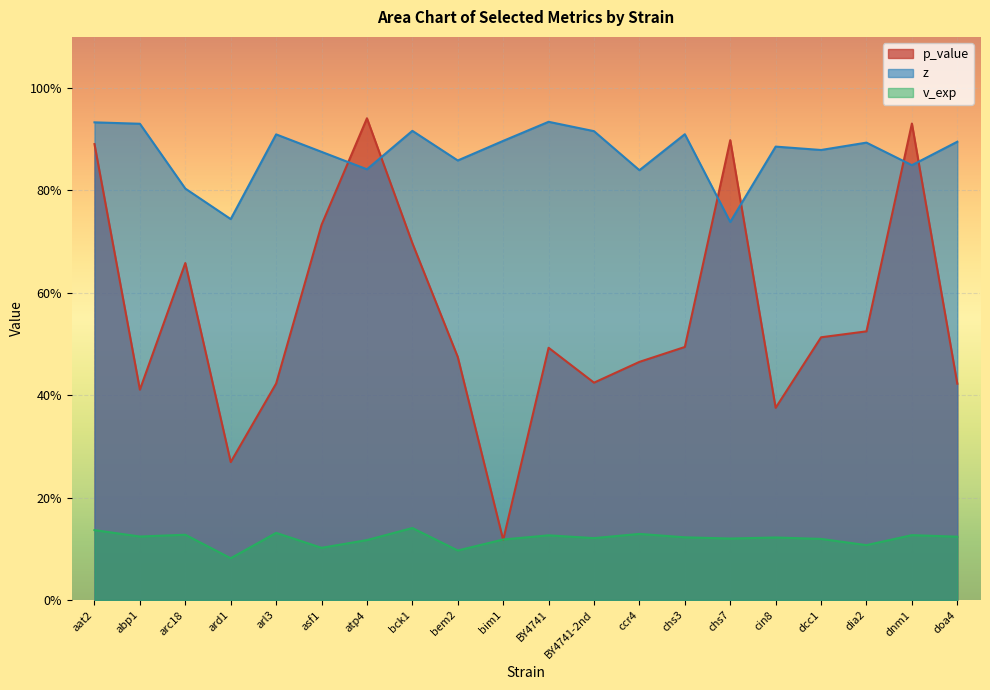

Is it true that v_exp equals 0.2 at BY4741?

False